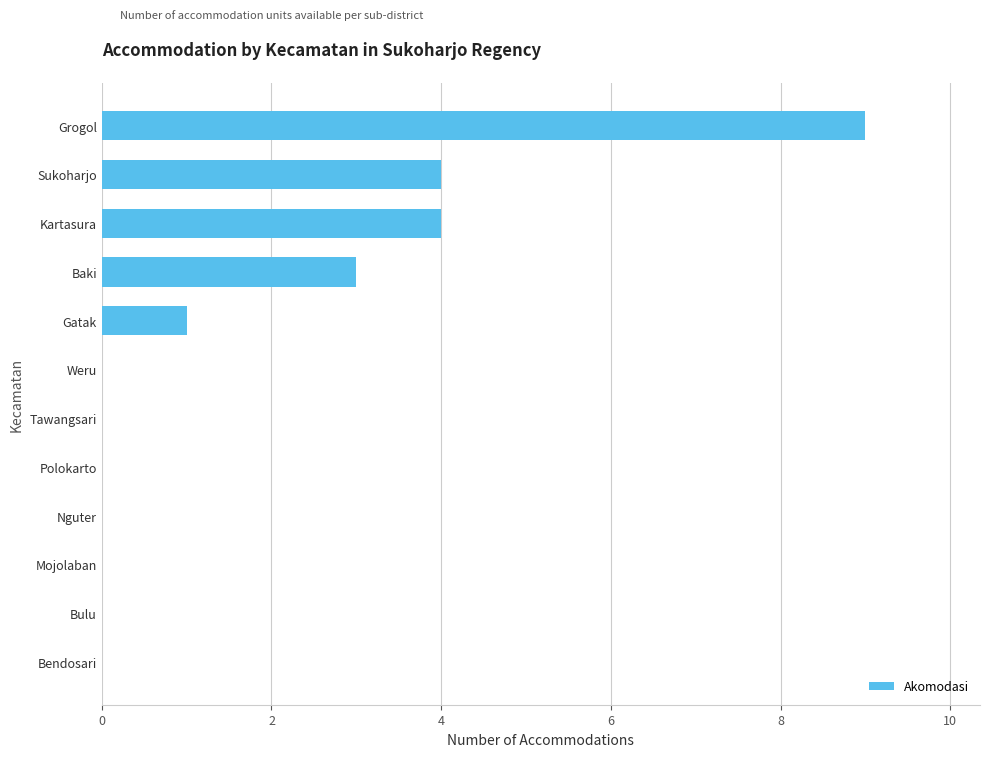

The chart shows a value of 4 at Sukoharjo. True or false?

True